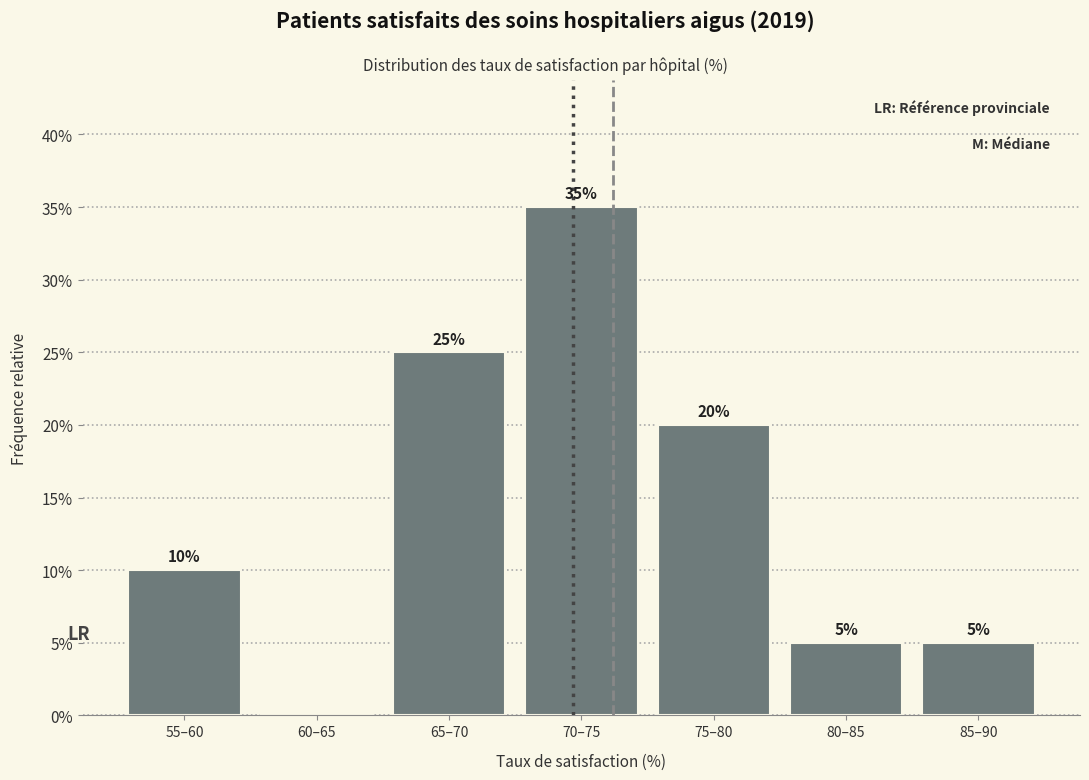

Reading left to right, extract all data points from this chart.

55–60=10	60–65=0	65–70=25	70–75=35	75–80=20	80–85=5	85–90=5